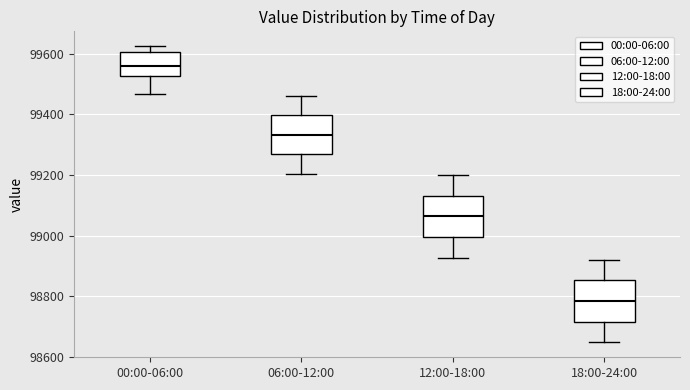

Where is the upper edge of the box for 18:00-24:00 on the y-axis? The values are not printed on the chart, so give them approximately, as read against the axis.

98860